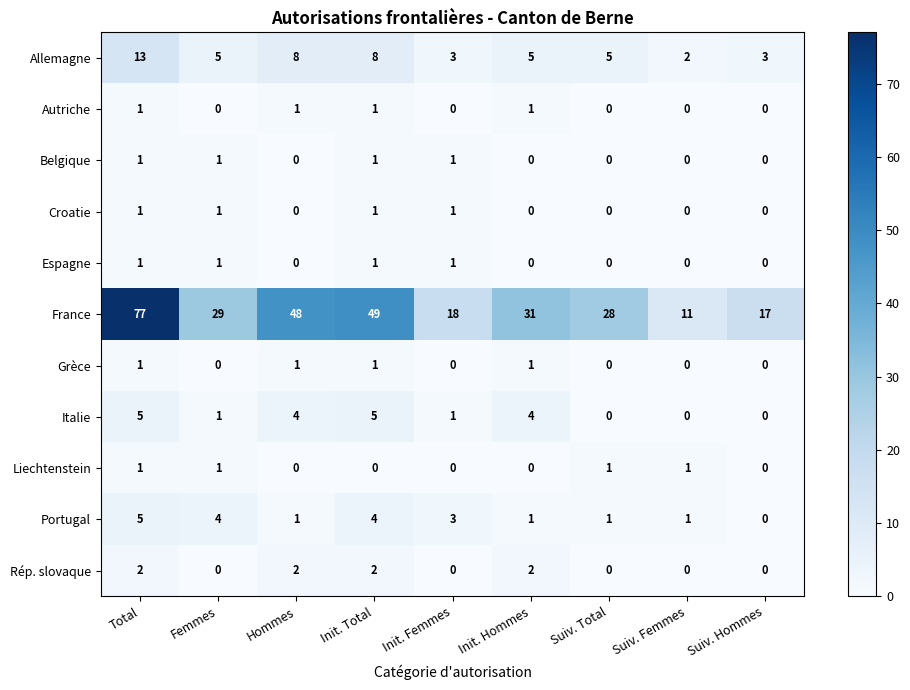

What is the sum of all Autriche values?

4